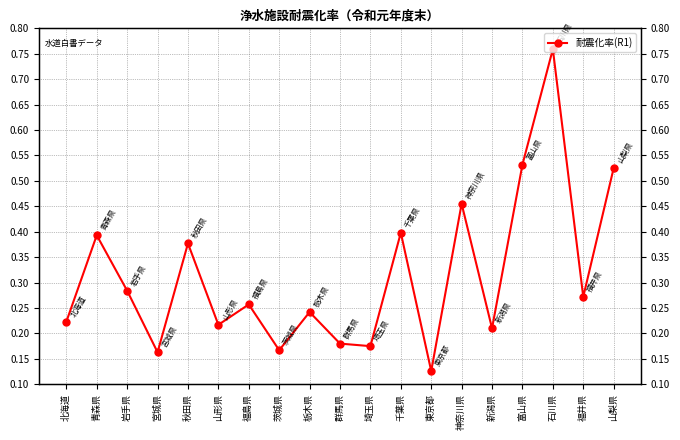

Is this an area chart (filled region under the line)?

No